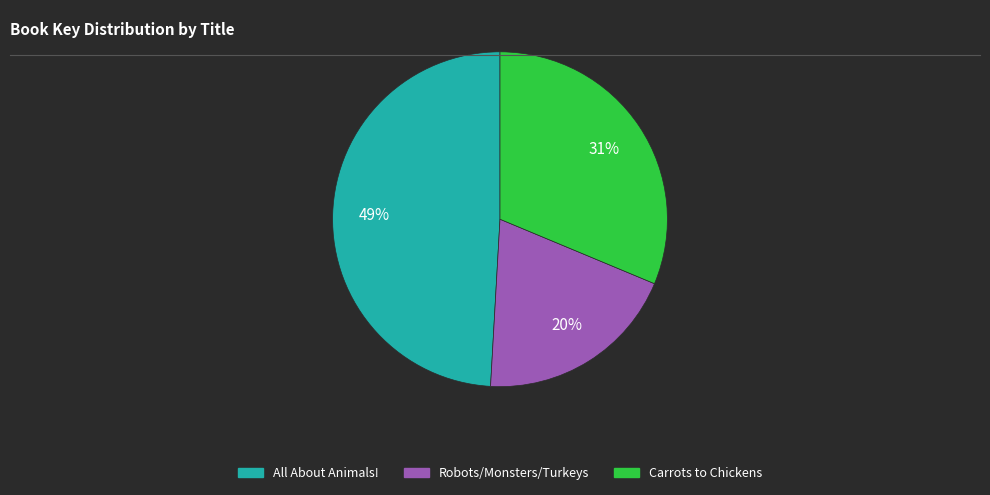

Does any single category account for the majority?

No